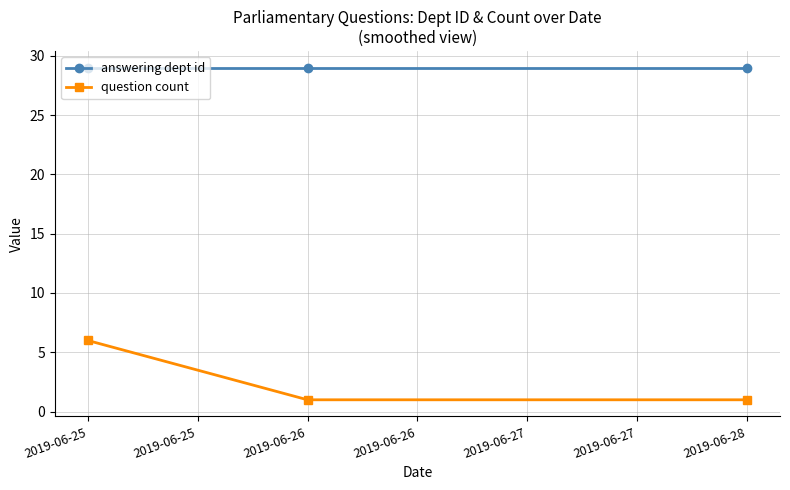

The question count series shows 6 at 2019-06-25. True or false?

True